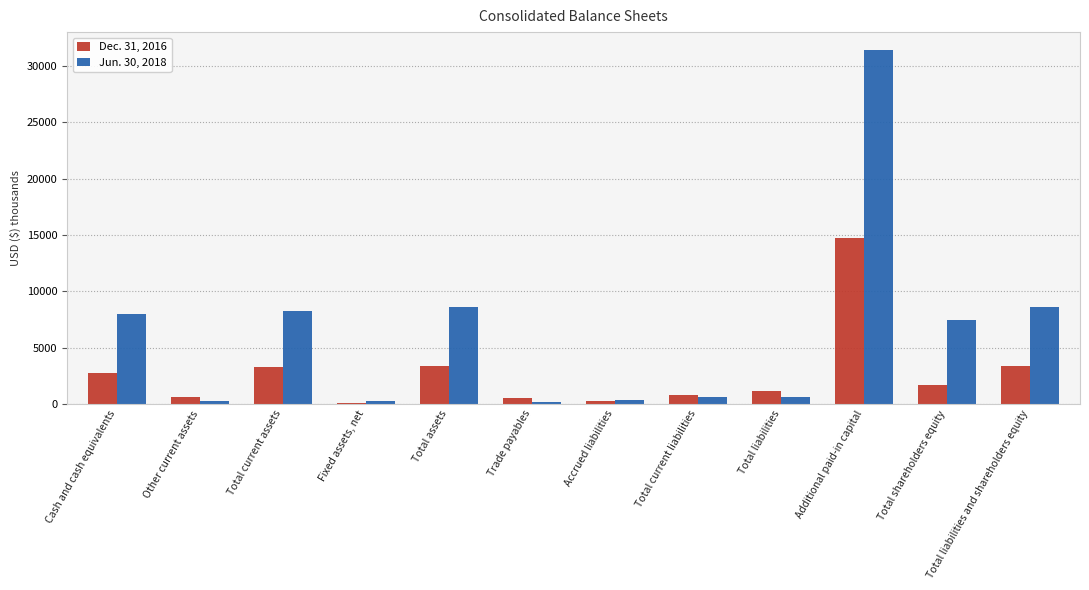

What is the greatest value displayed?

31454